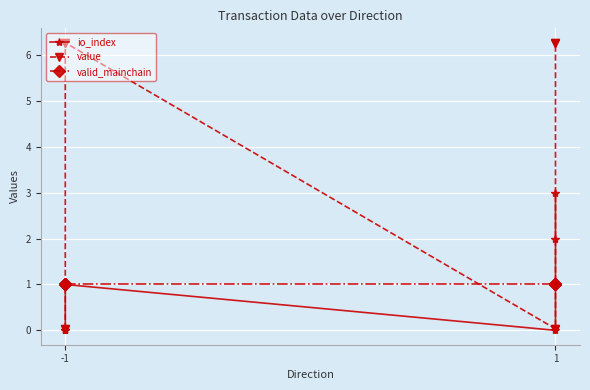

What are all the series names shown in the legend?

io_index, value, valid_mainchain